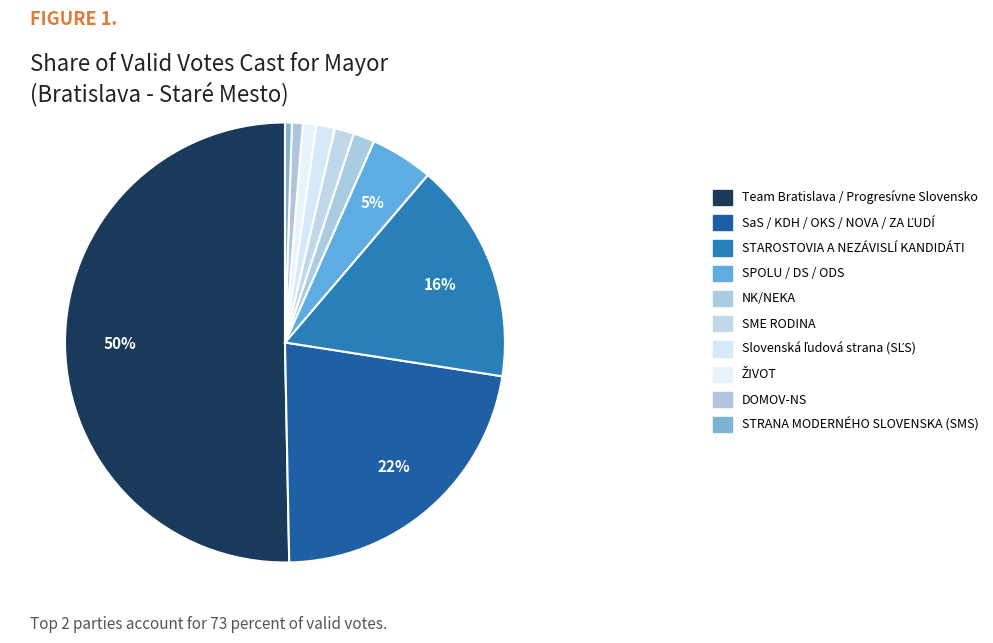

Count the number of slices in the pie.

10